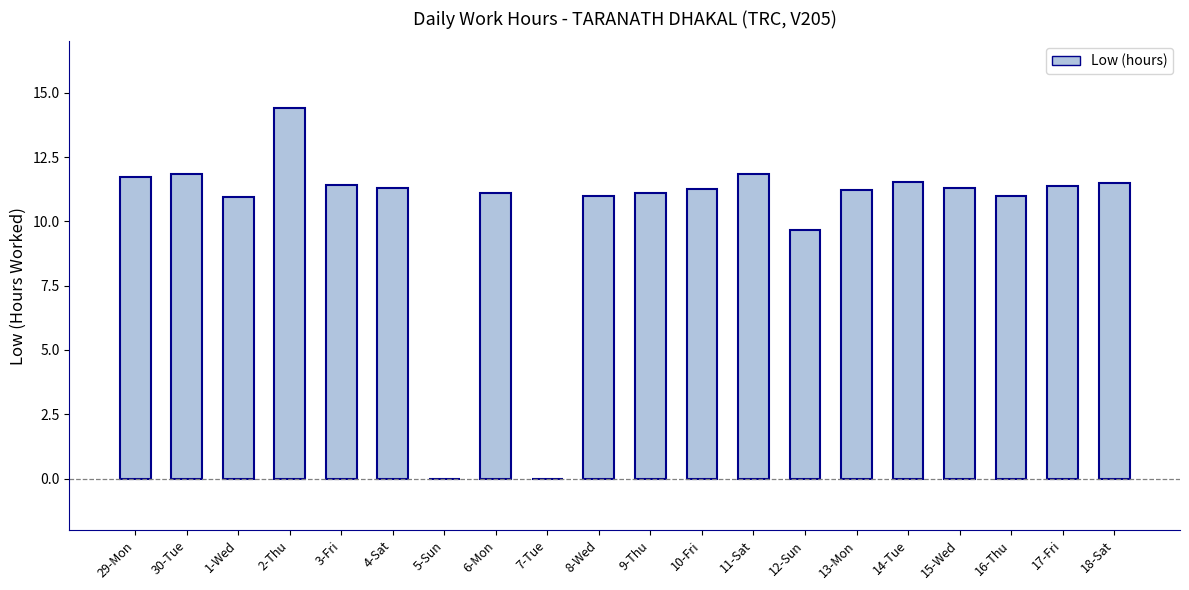

Which has a higher value, 5-Sun or 11-Sat?

11-Sat